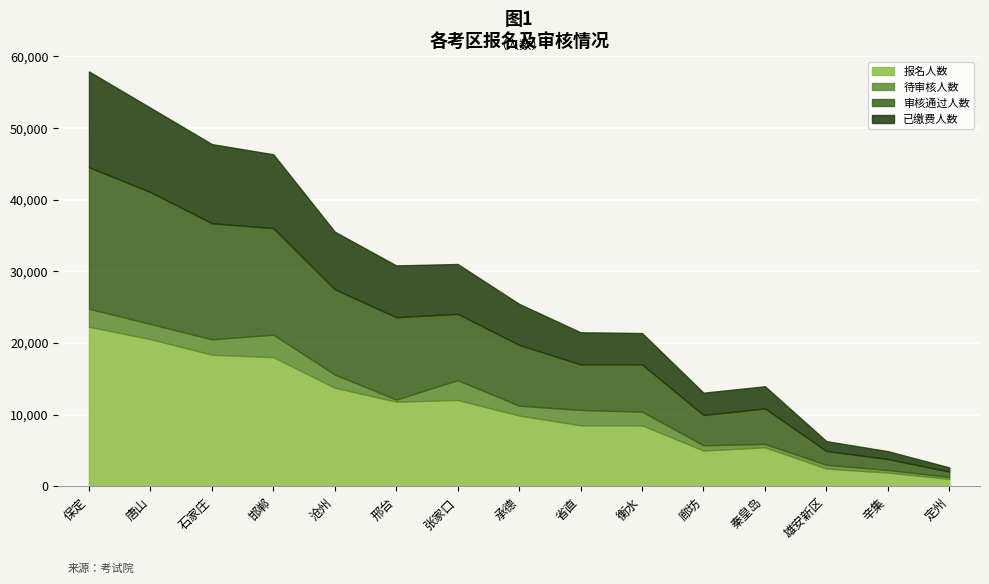

What is the label of the 4th point from the left?

邯郸